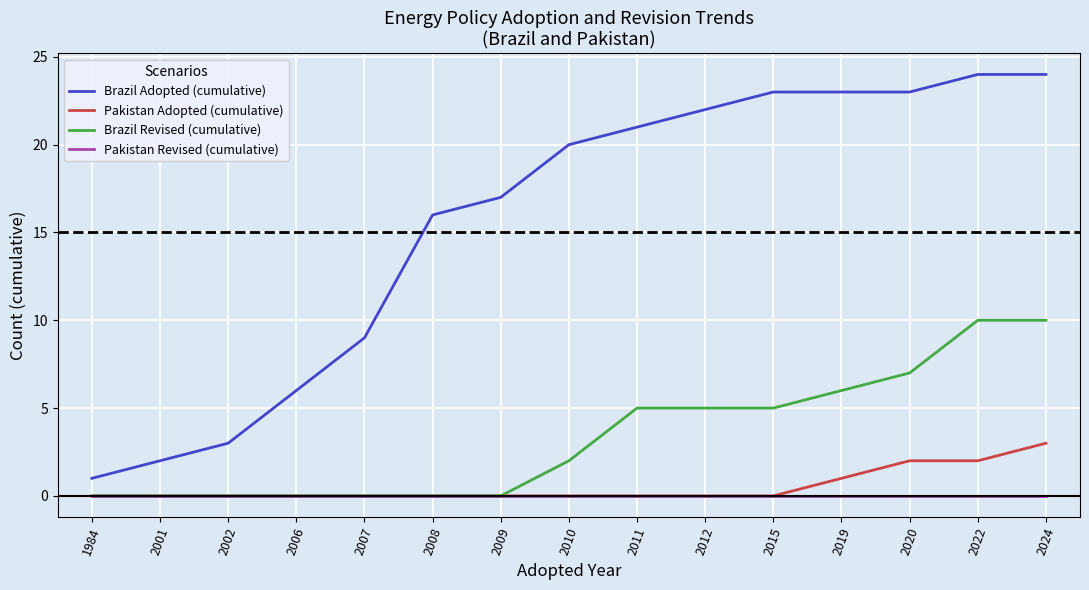

Is the value of Brazil Adopted (cumulative) at 2024 greater than the value of Brazil Revised (cumulative) at 1984?

Yes